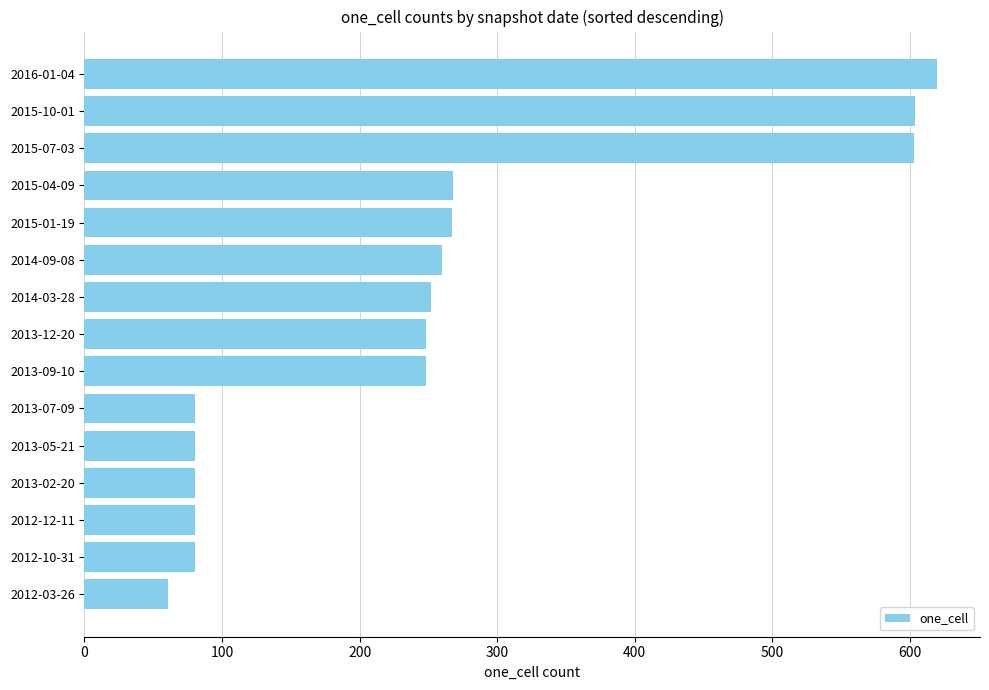

Between 2013-05-21 and 2015-01-19, which is larger?

2015-01-19